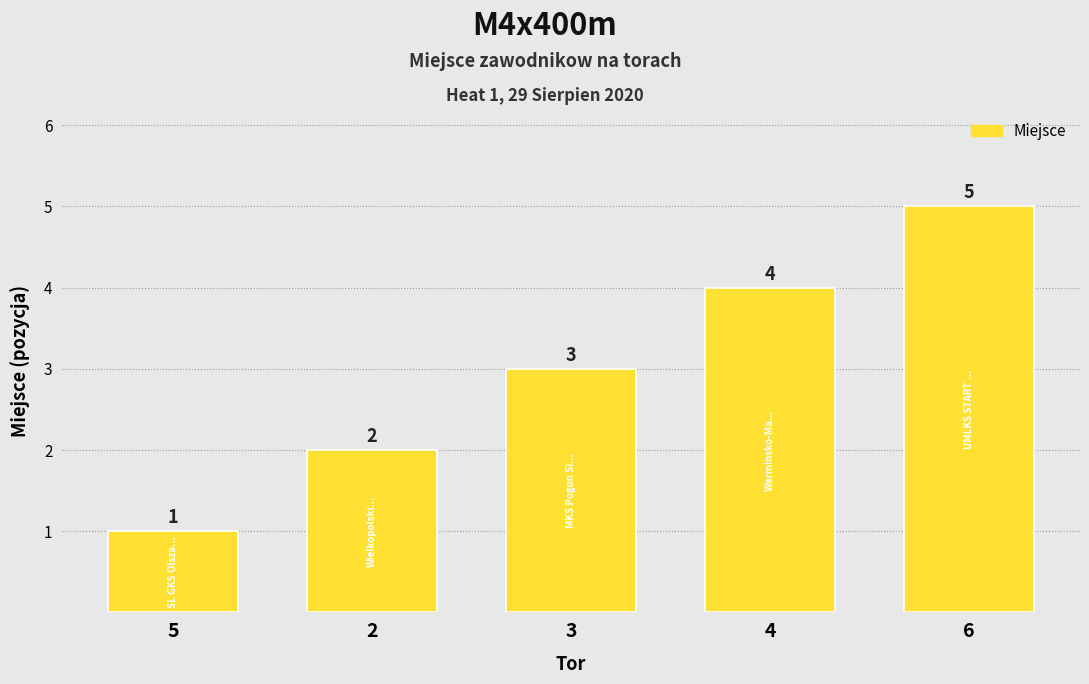

What is the label of the 4th bar from the right?

2